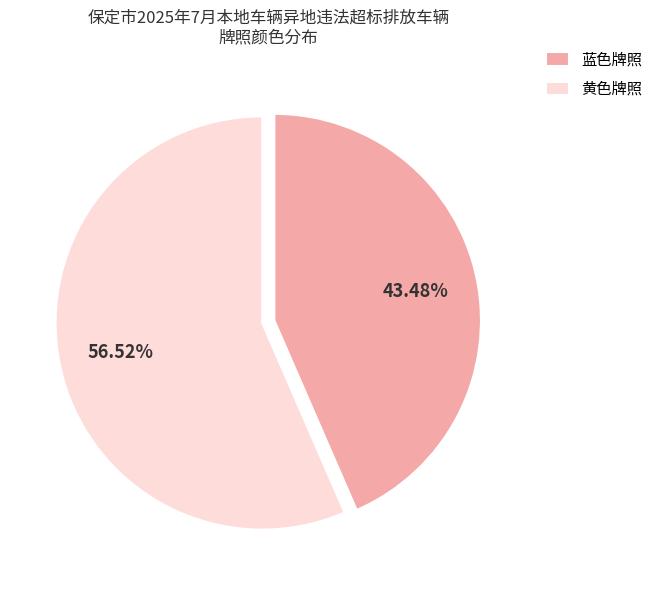

Which slice represents more than half of the pie?

黄色牌照